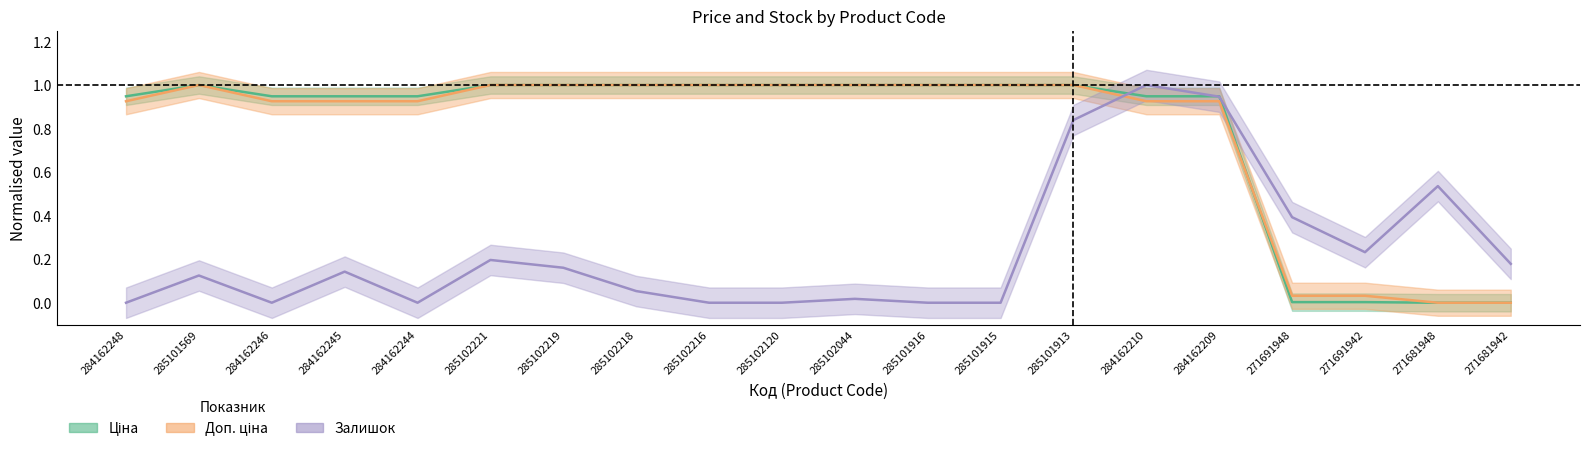

What are all the series names shown in the legend?

Ціна, Доп. ціна, Залишок